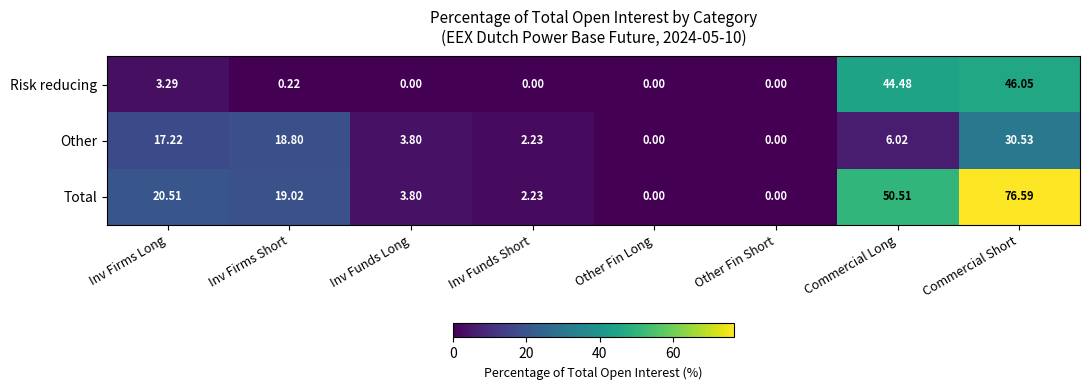

At how many categories does at least one series exceed 52?

1